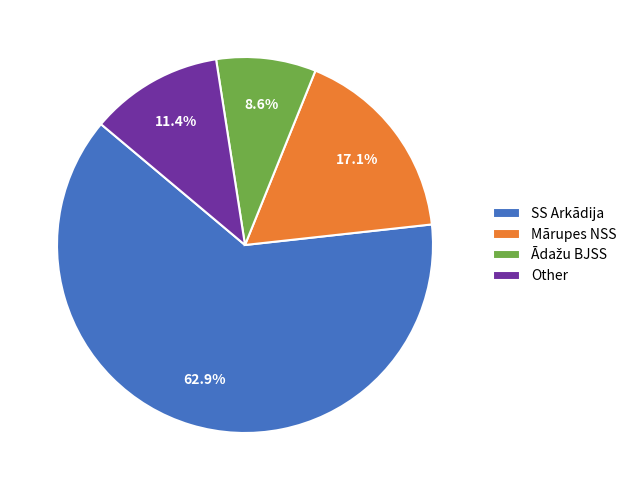

To the nearest percent, what is the average slice percentage?

25%